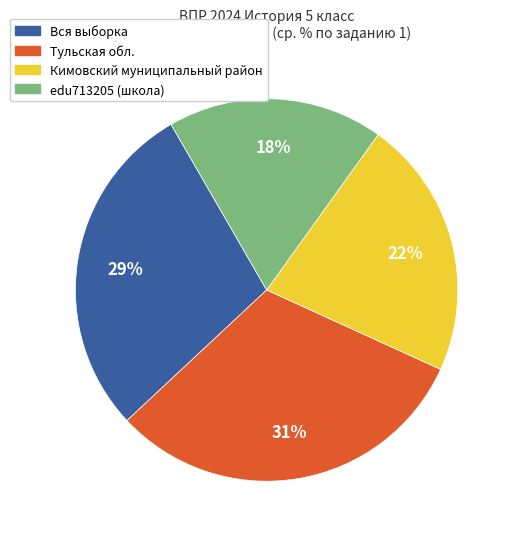

How many slices are in this pie chart?

4